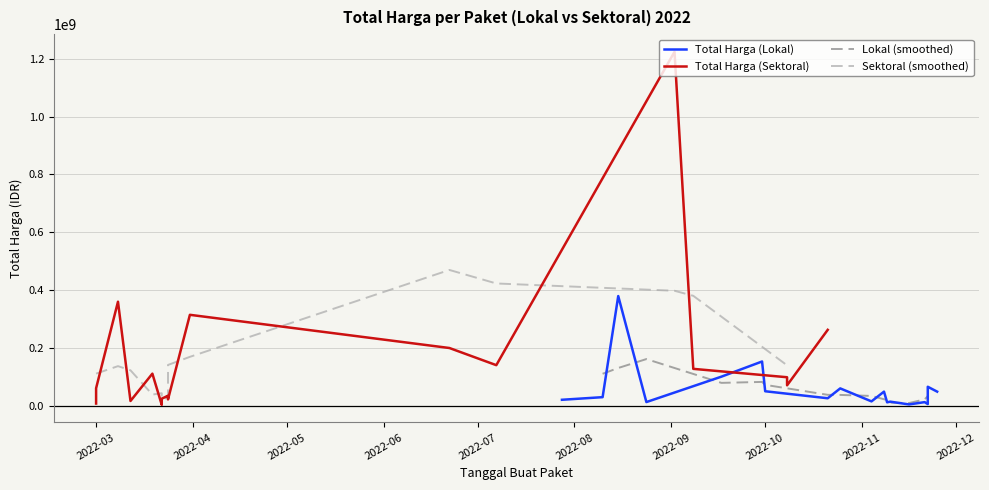

What is the approximate value of Total Harga (Lokal) at 0?

19950000